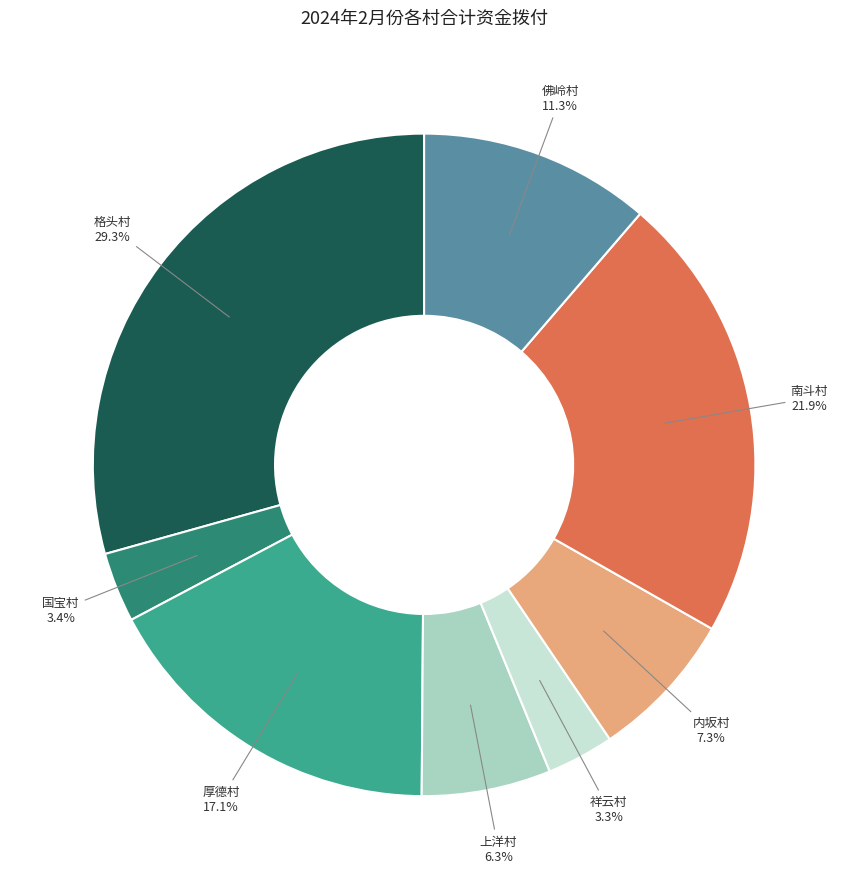

Does 国宝村 represent more than half of the total?

No